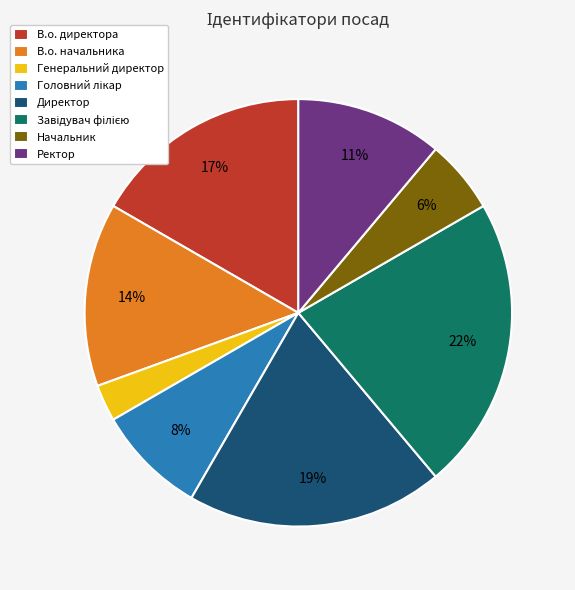

To the nearest percent, what is the average slice percentage?

12%